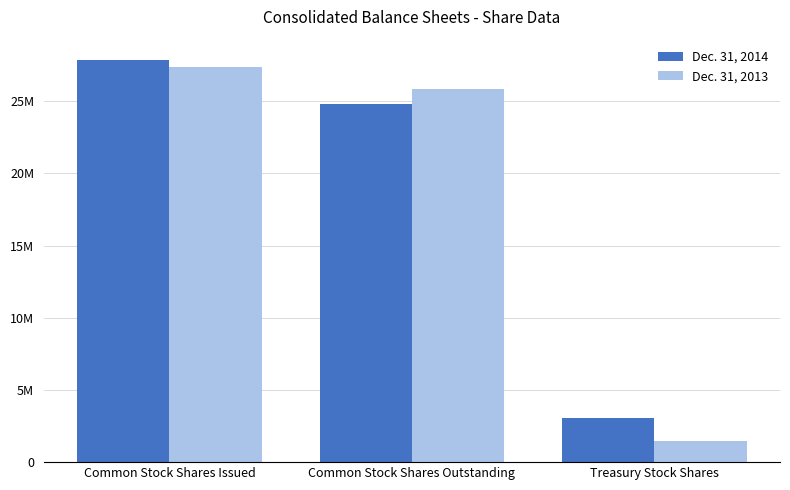

Rank the categories by Dec. 31, 2014 value from highest to lowest.

Common Stock Shares Issued, Common Stock Shares Outstanding, Treasury Stock Shares